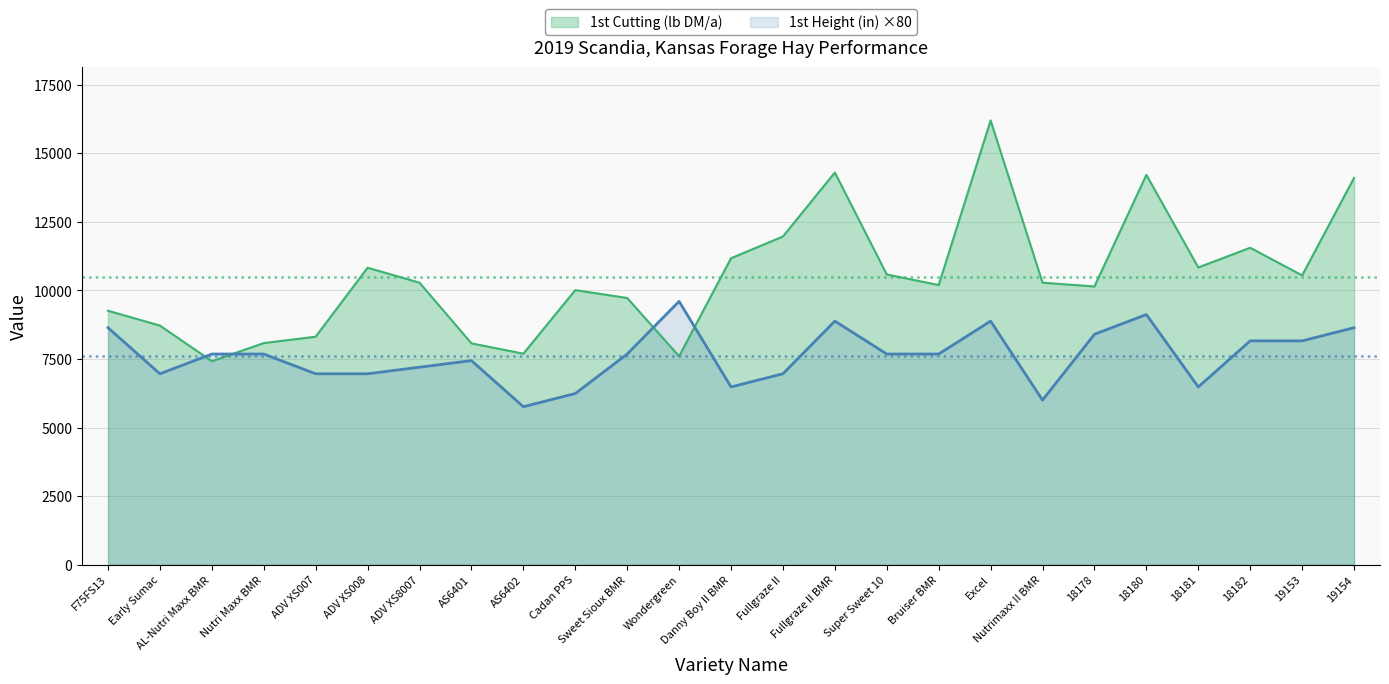

At which category is the sum across all series the highest?

Excel